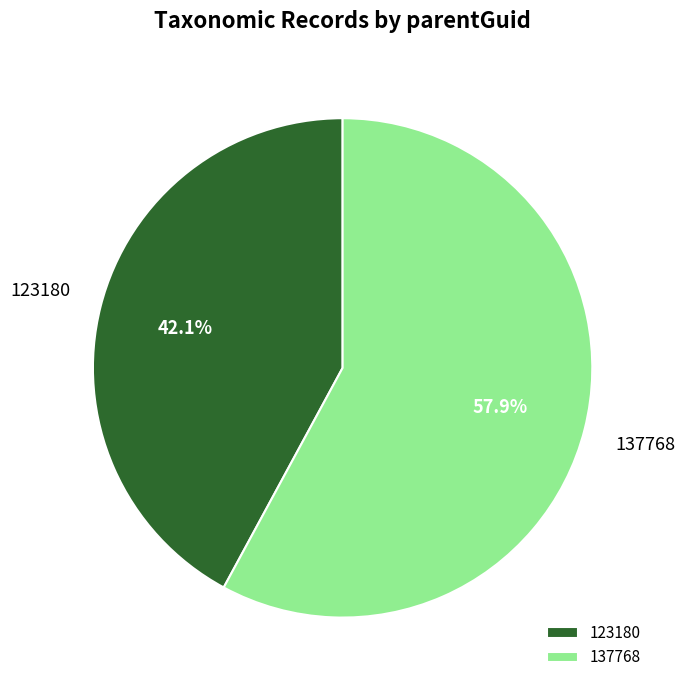

Rank the categories by value from lowest to highest.

123180, 137768